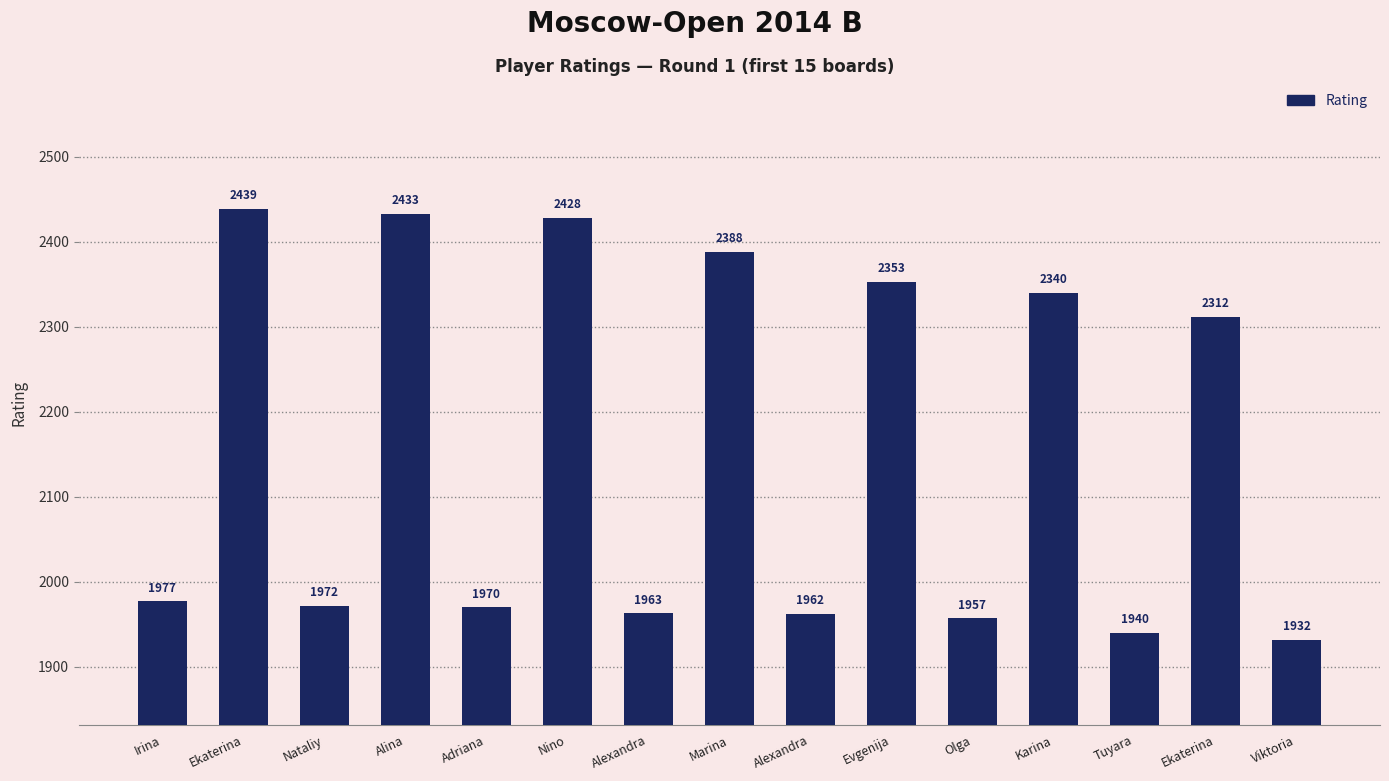

Does the chart contain any negative values?

No